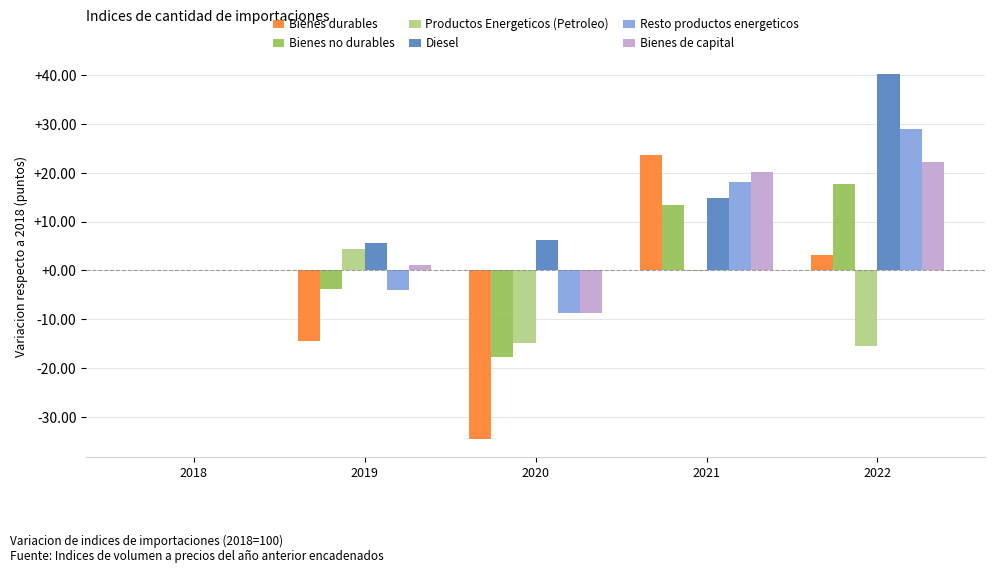

What is the sum of all Bienes no durables values?

9.6